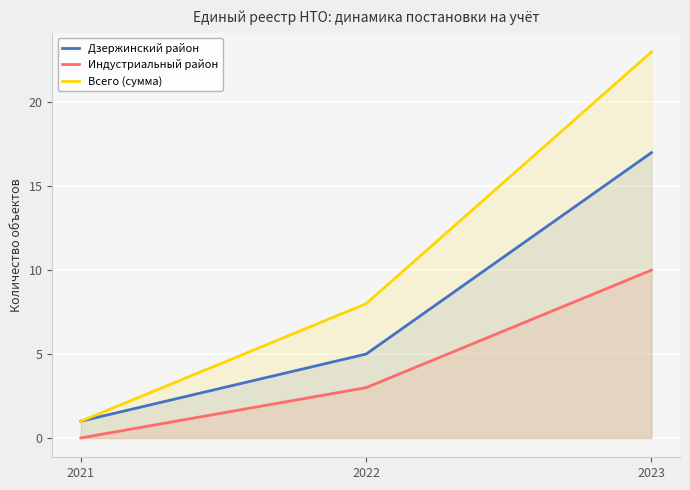

Which series has the largest total across all categories?

Всего (сумма)